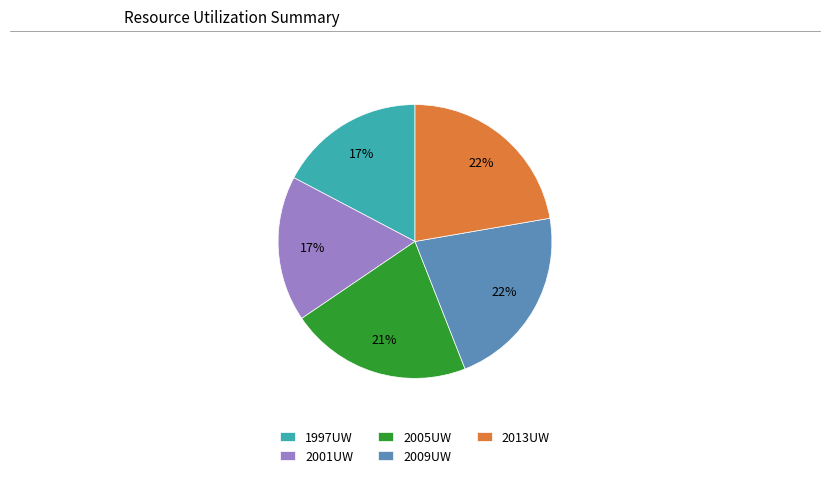

Does 2009UW account for over 50% of the chart?

No